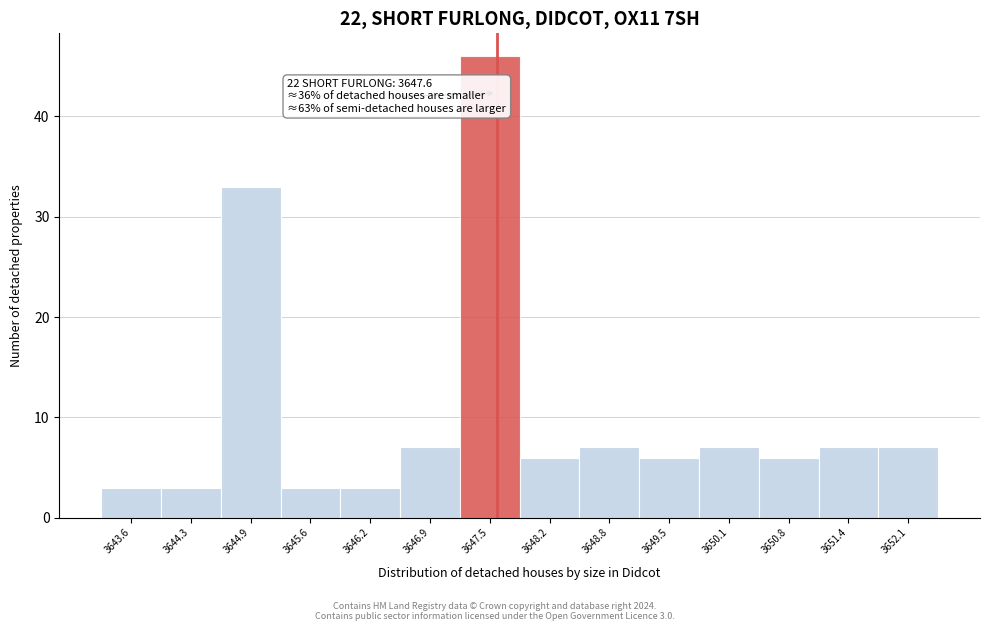

Over which range of the x-axis is the bar tallest?

3647.20 to 3647.85